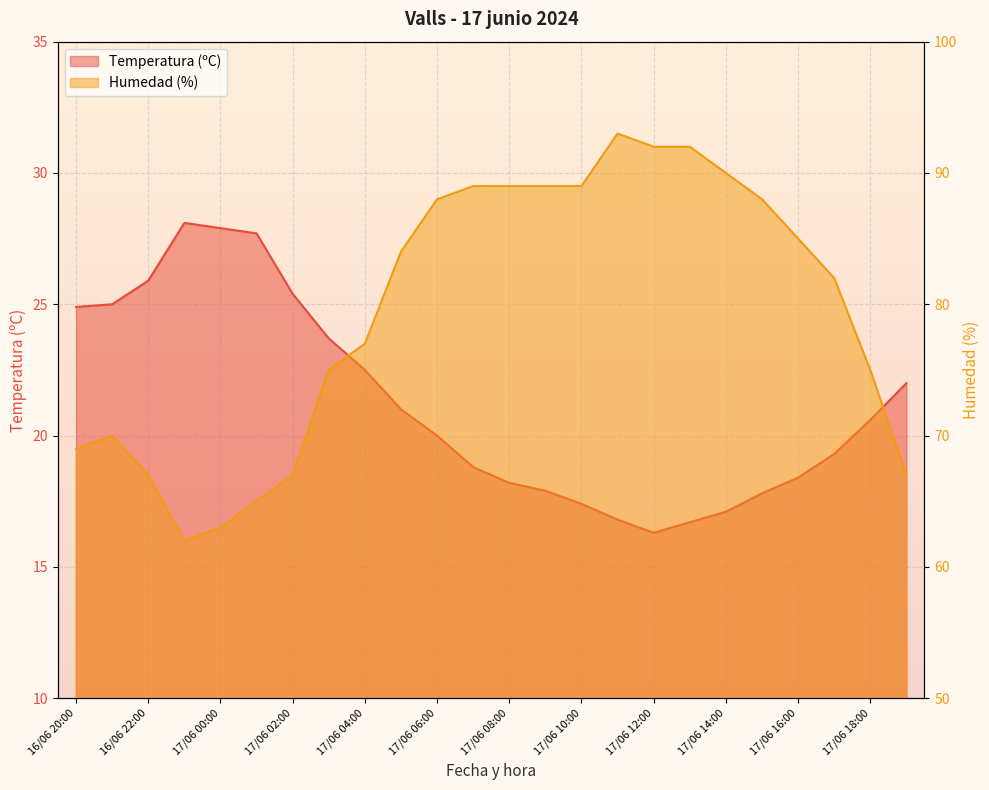

Reading right to left, what are all the values shown in this chart?

Temperatura (ºC): 17/06 19:00=22.0	17/06 18:00=20.6	17/06 17:00=19.3	17/06 16:00=18.4	17/06 15:00=17.8	17/06 14:00=17.1	17/06 13:00=16.7	17/06 12:00=16.3	17/06 11:00=16.8	17/06 10:00=17.4	17/06 09:00=17.9	17/06 08:00=18.2	17/06 07:00=18.8	17/06 06:00=20.0	17/06 05:00=21.0	17/06 04:00=22.5	17/06 03:00=23.7	17/06 02:00=25.4	17/06 01:00=27.7	17/06 00:00=27.9	16/06 23:00=28.1	16/06 22:00=25.9	16/06 21:00=25.0	16/06 20:00=24.9
Humedad (%): 17/06 19:00=67.0	17/06 18:00=75.0	17/06 17:00=82.0	17/06 16:00=85.0	17/06 15:00=88.0	17/06 14:00=90.0	17/06 13:00=92.0	17/06 12:00=92.0	17/06 11:00=93.0	17/06 10:00=89.0	17/06 09:00=89.0	17/06 08:00=89.0	17/06 07:00=89.0	17/06 06:00=88.0	17/06 05:00=84.0	17/06 04:00=77.0	17/06 03:00=75.0	17/06 02:00=67.0	17/06 01:00=65.0	17/06 00:00=63.0	16/06 23:00=62.0	16/06 22:00=67.0	16/06 21:00=70.0	16/06 20:00=69.0